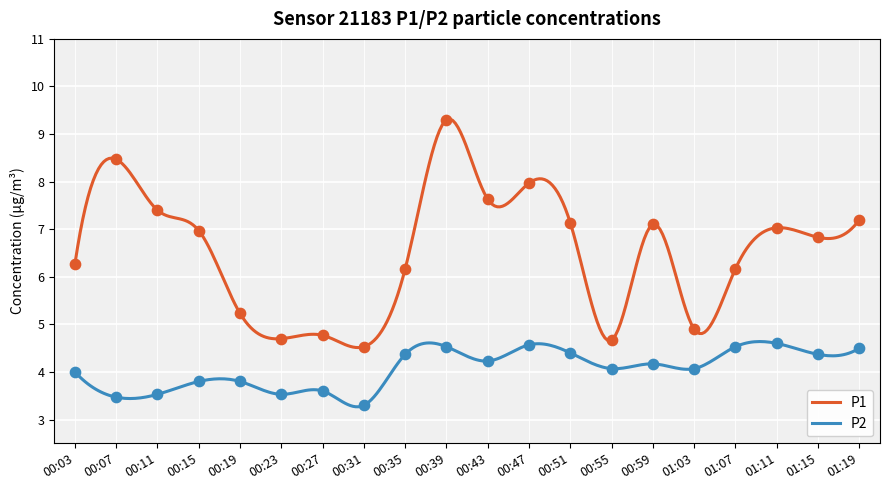

Which series has the largest total across all categories?

P1